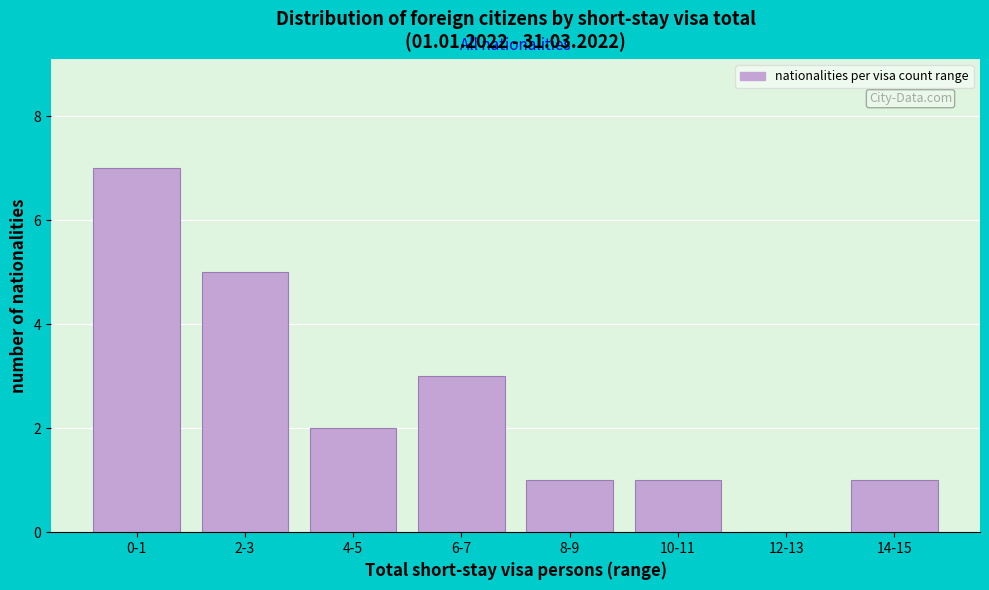

Reading left to right, what are all the values shown in this chart?

0-1=7	2-3=5	4-5=2	6-7=3	8-9=1	10-11=1	12-13=0	14-15=1